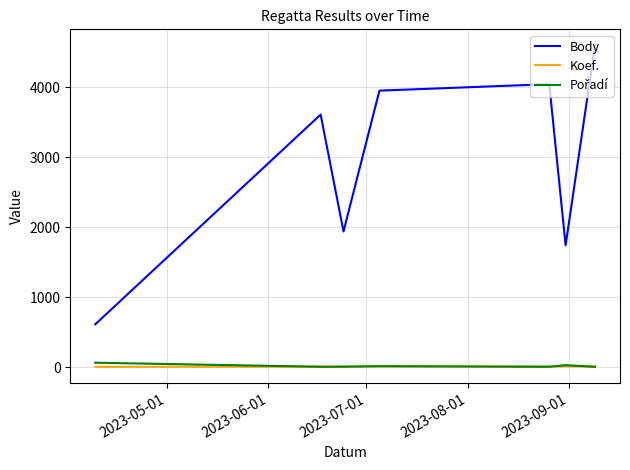

Which series has the widest spread of values?

Body